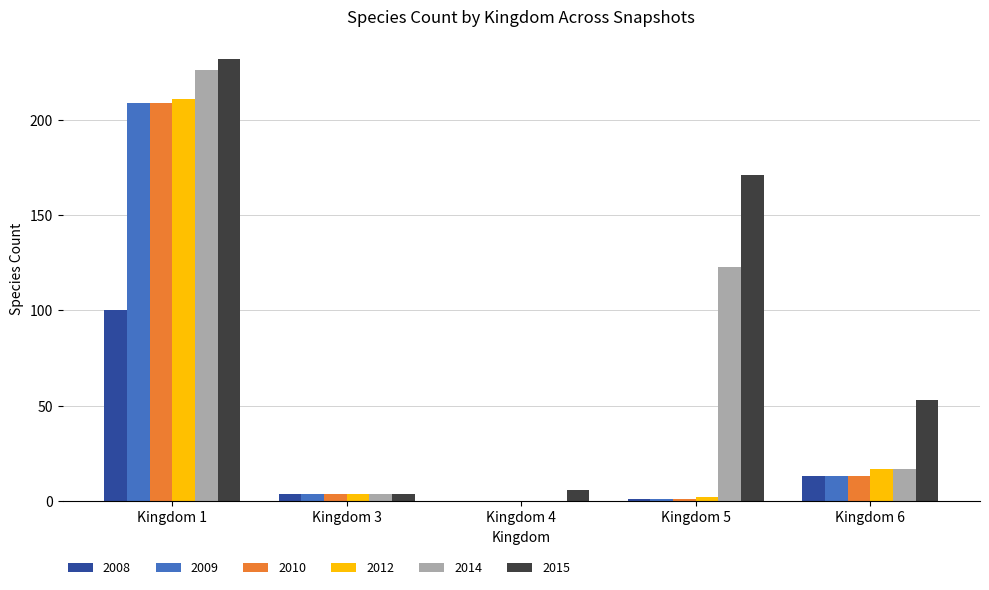

Are the bars horizontal?

No